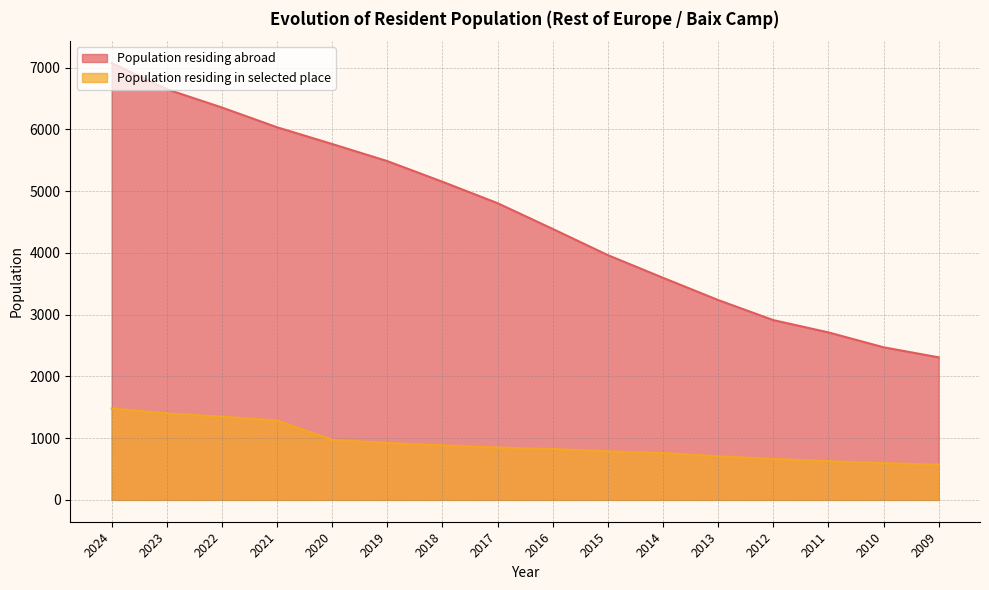

What is the maximum value shown in the chart?

7073